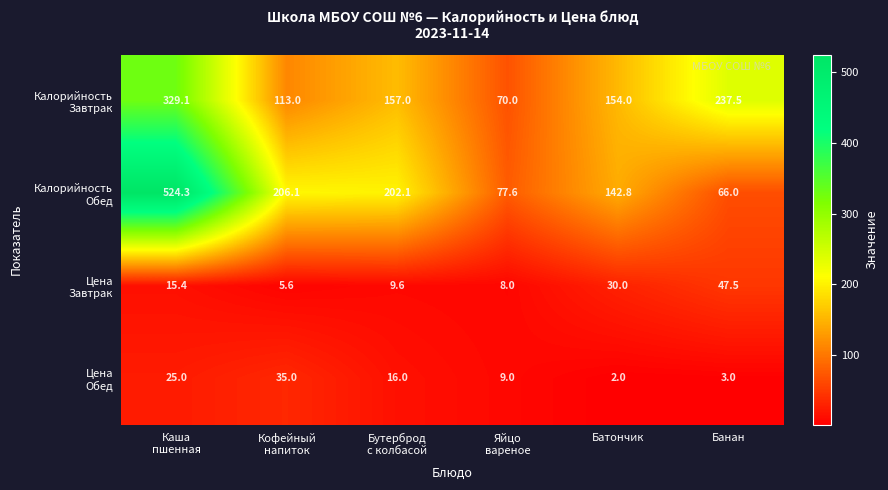

At which category is the sum across all series the highest?

Каша
пшенная